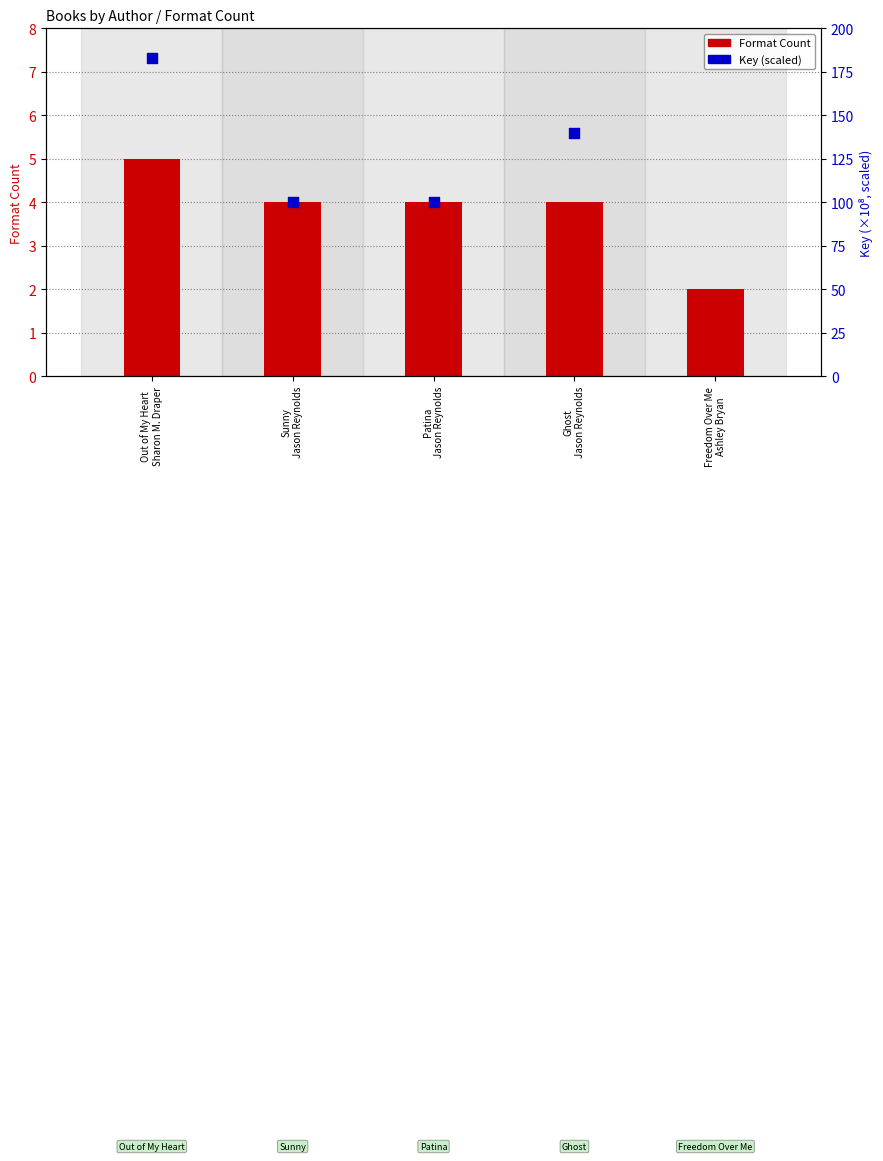

Which series has the largest total across all categories?

Key (scaled)